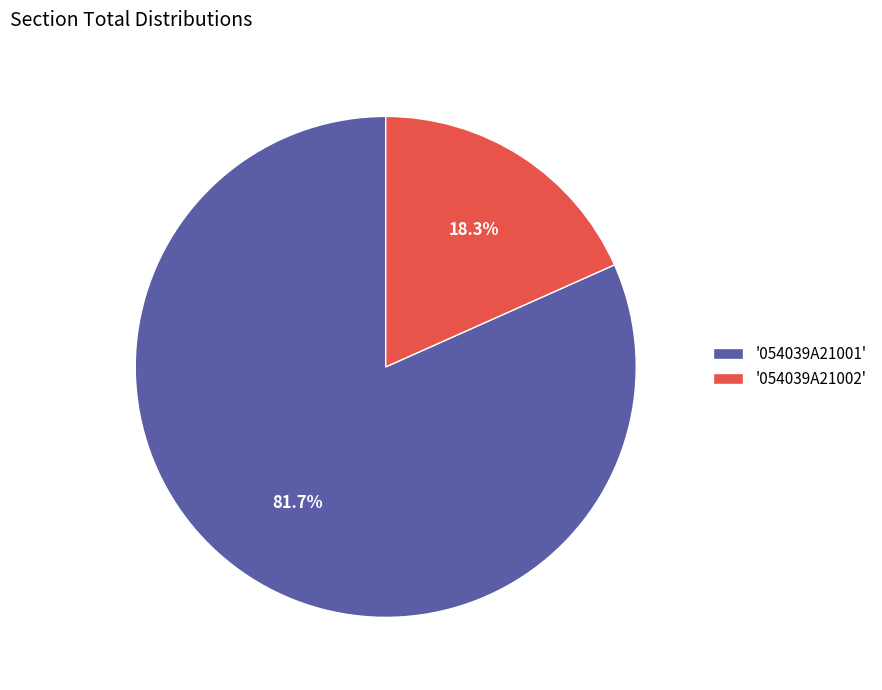

Is there any slice that represents more than half of the pie?

Yes